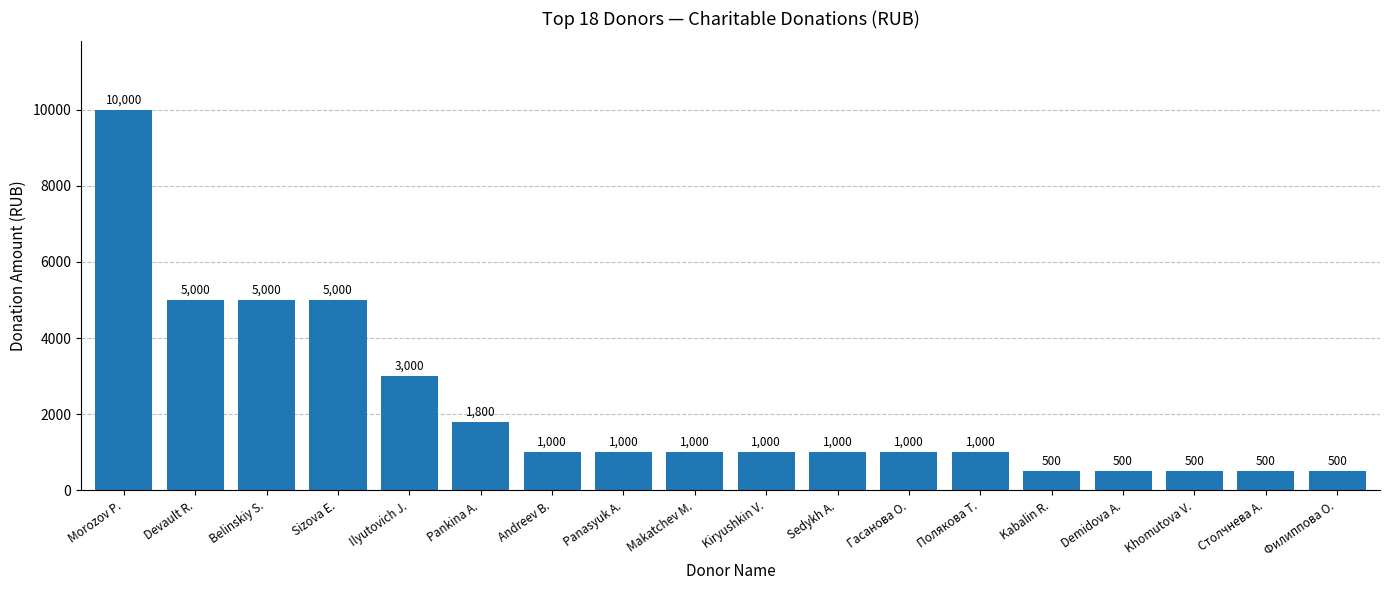

What is the sum of all values?

39300